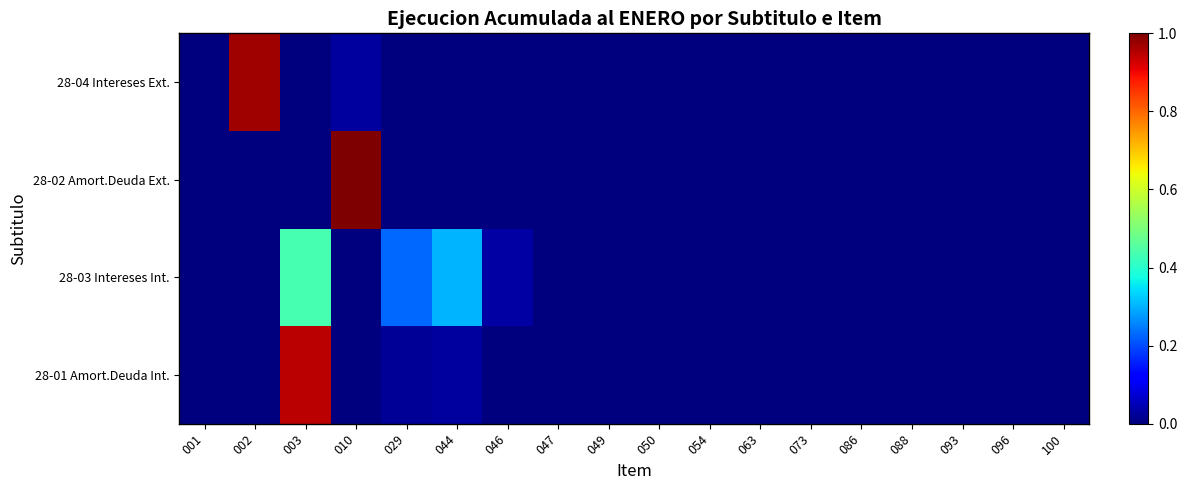

At 010, list the series in order from smallest to largest.

28-01 Amort.Deuda Int., 28-03 Intereses Int., 28-04 Intereses Ext., 28-02 Amort.Deuda Ext.